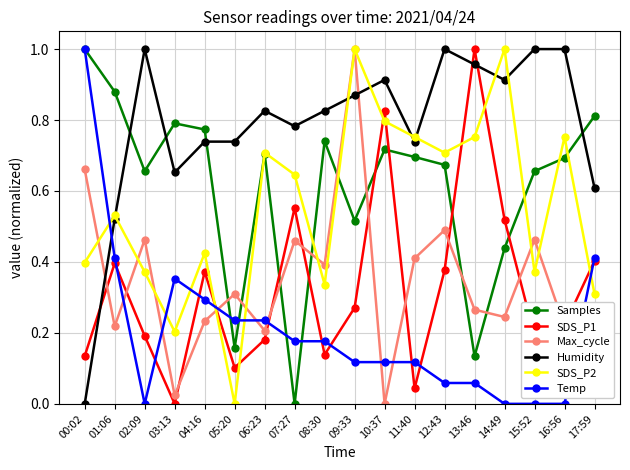

Is it true that SDS_P2 equals 1.4 at 09:33?

False